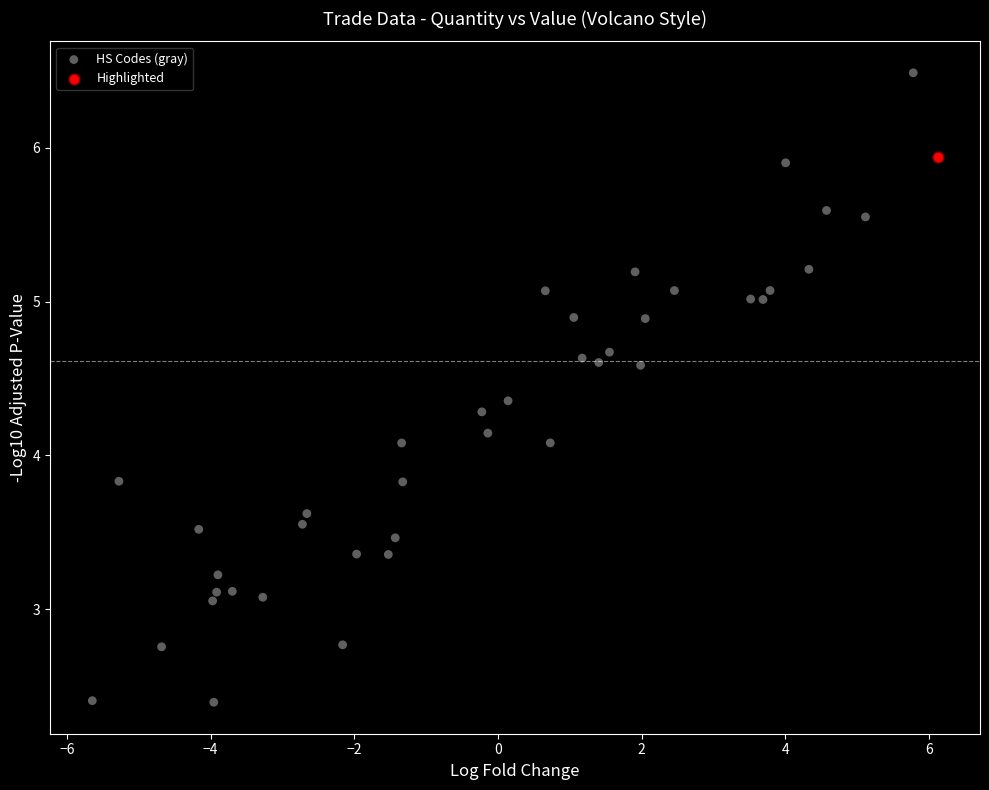

What are all the series names shown in the legend?

HS Codes (gray), Highlighted